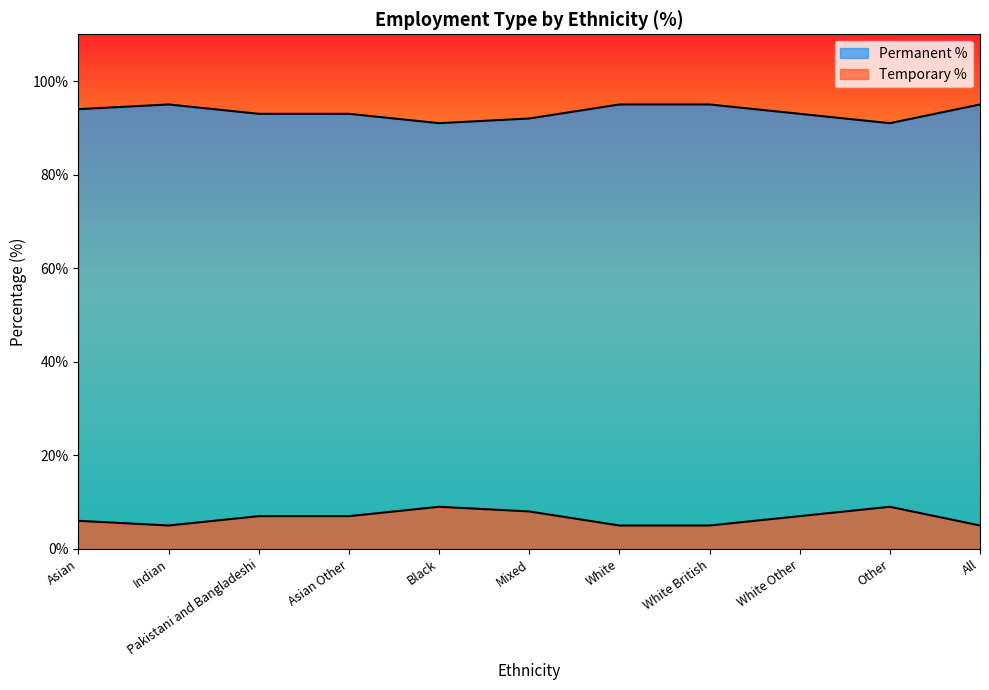

What is the difference between the second highest and minimum values in the Temporary % series?

4